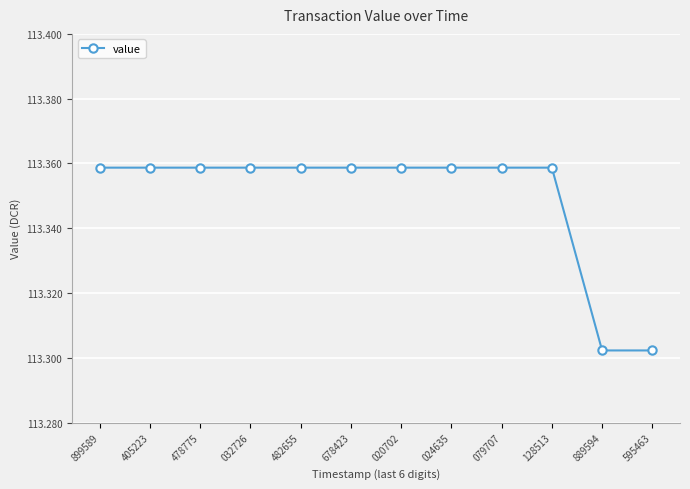

Is it true that the value at 032726 is 178.0?

False